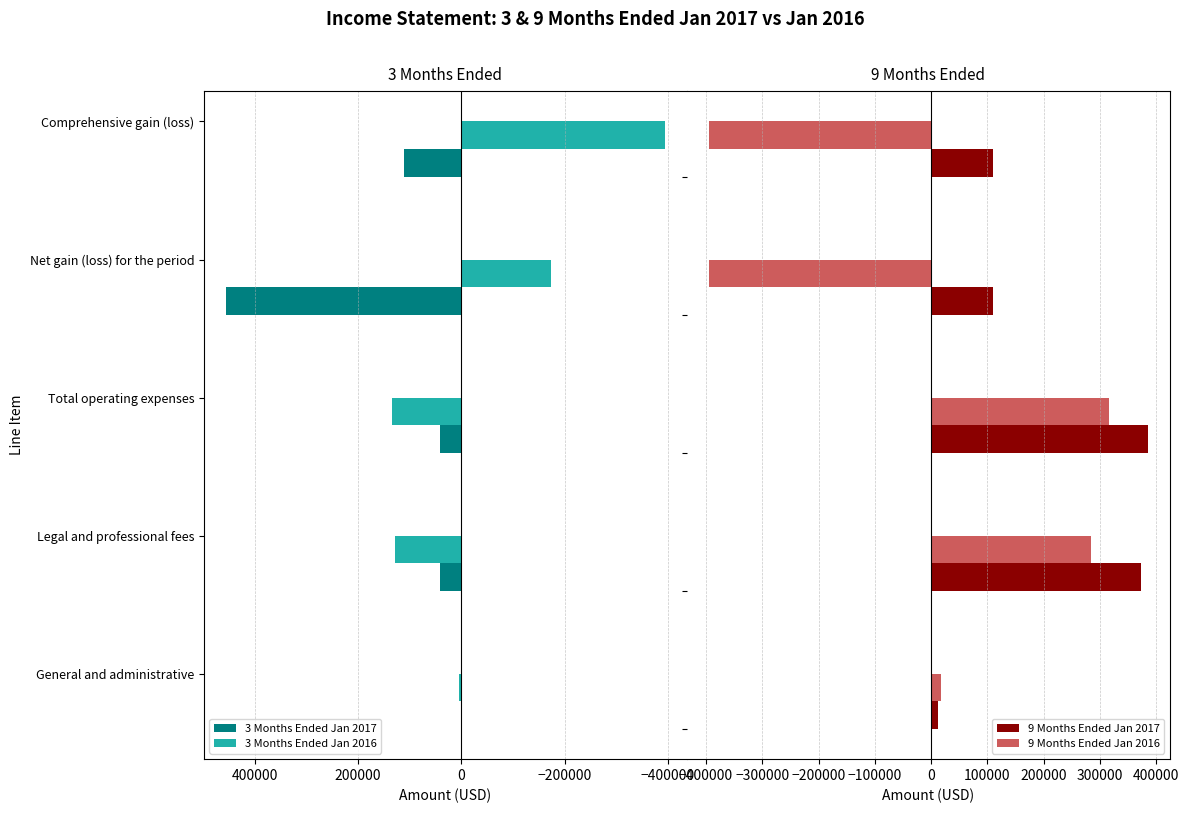

At which label does 3 Months Ended Jan 2017 reach its peak?

Net gain (loss) for the period